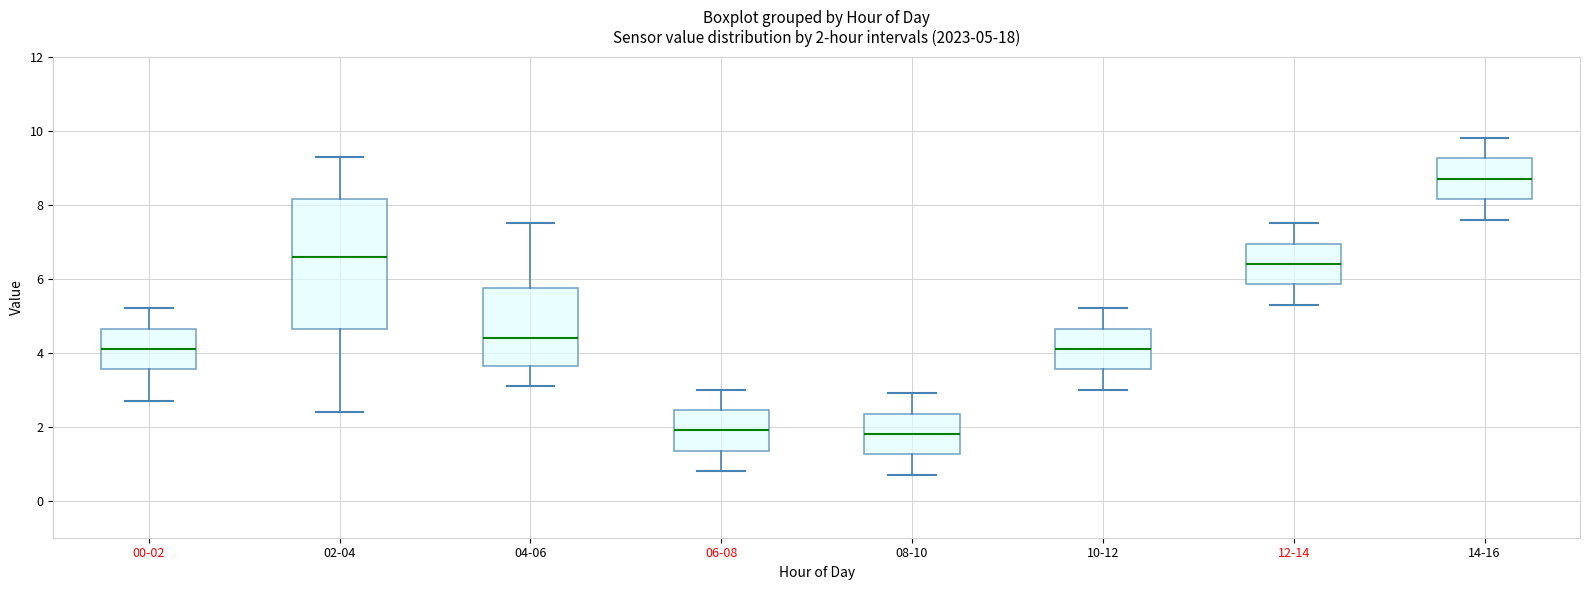

Comparing the boxes themselves (not the whiskers), which one is the tallest?

02-04